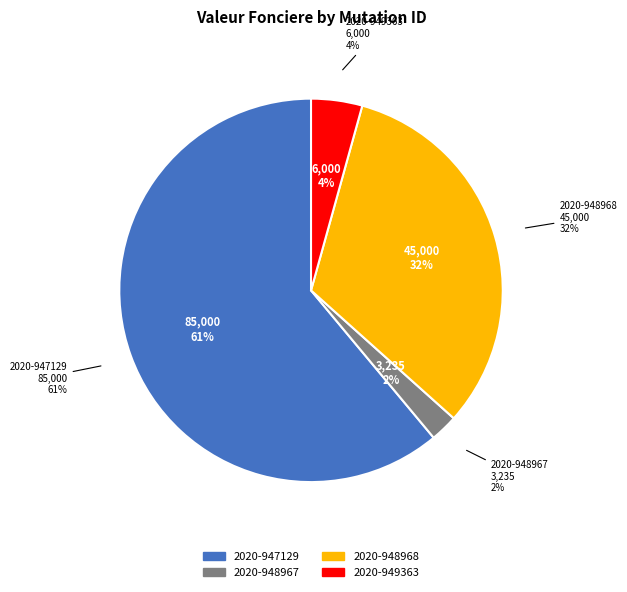

Is there any slice that represents more than half of the pie?

Yes